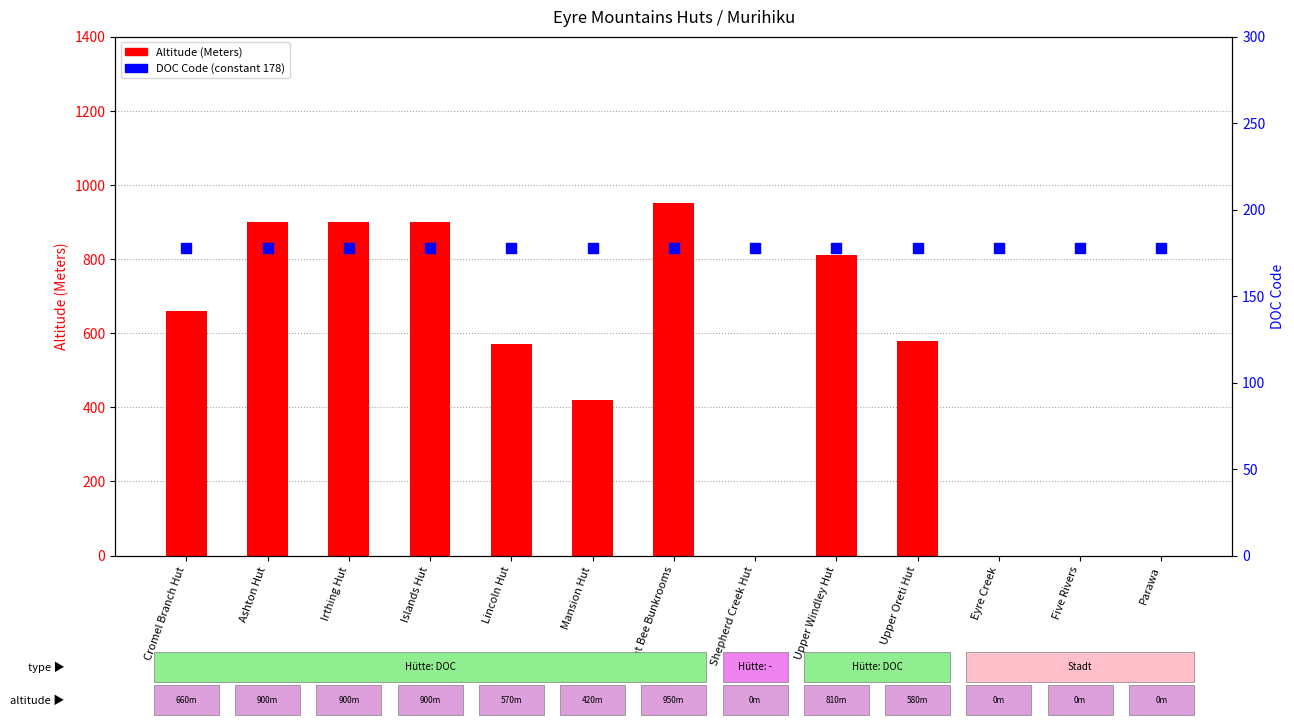

Which series has the largest Y range (max minus min)?

Altitude (Meters)